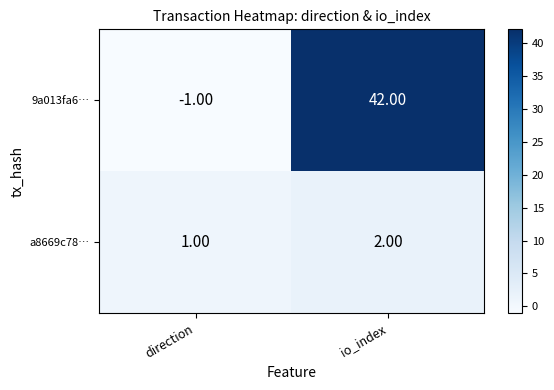

Which category has the lowest value across all series?

direction